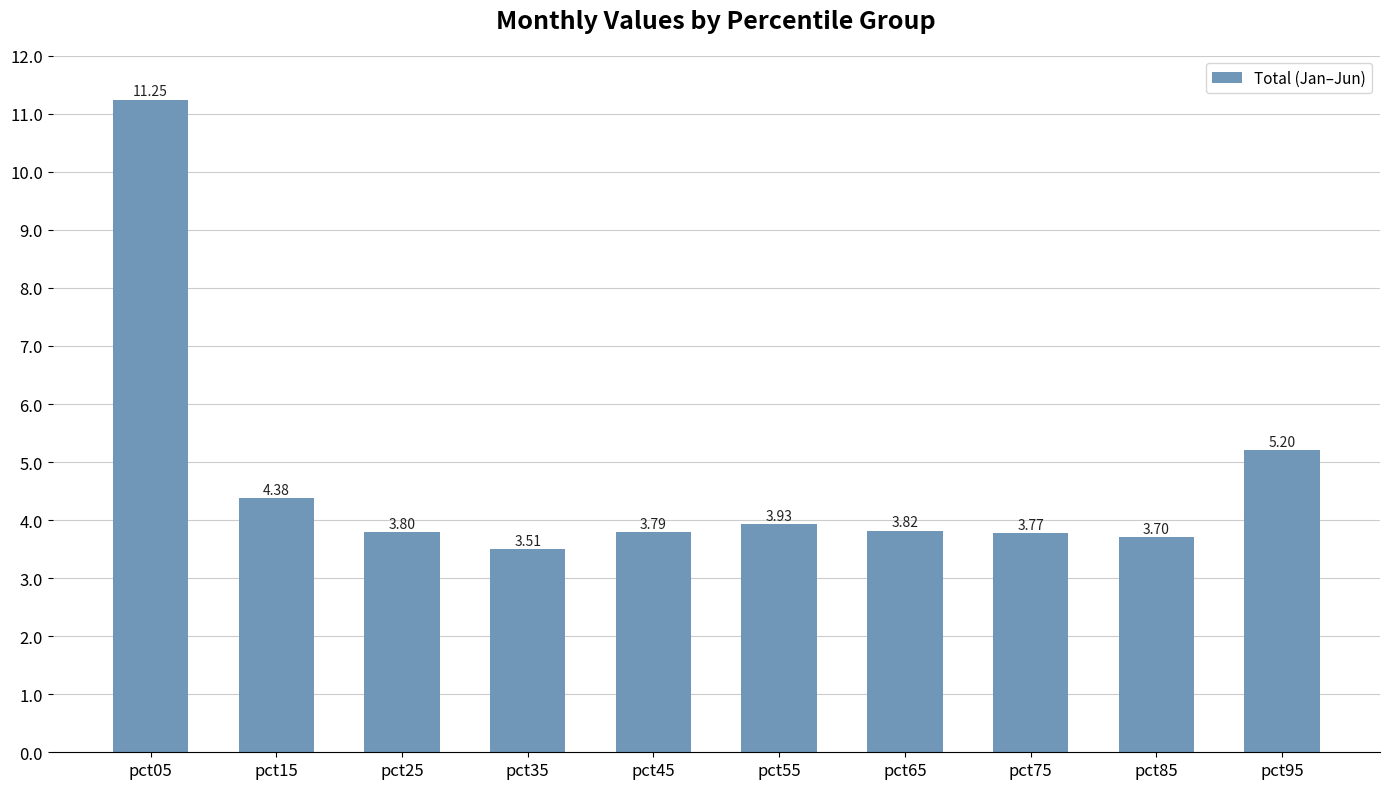

Which has a higher value, pct25 or pct85?

pct25